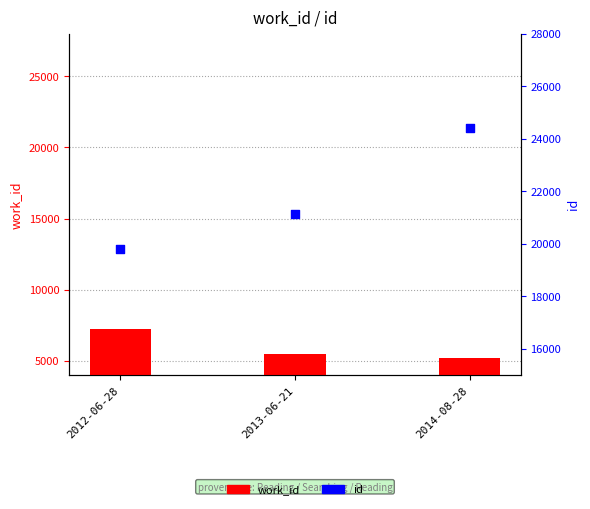

What are all the series names shown in the legend?

work_id, id